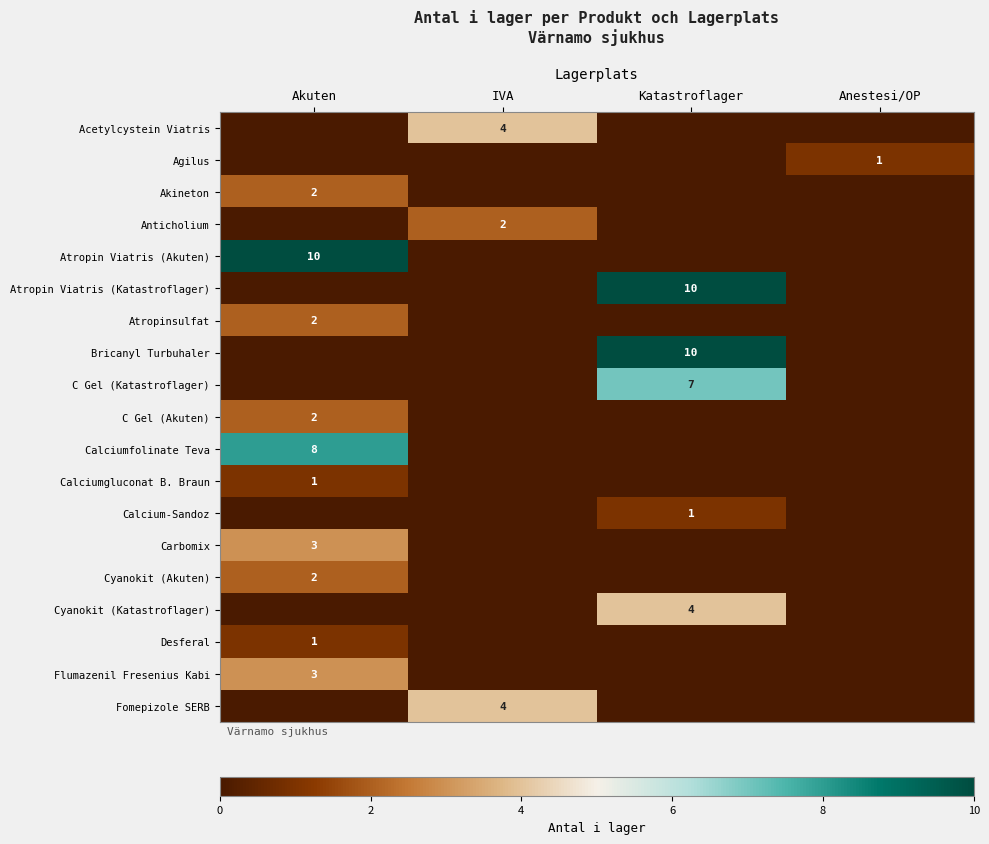

What is the total value across all series at Anestesi/OP?

1